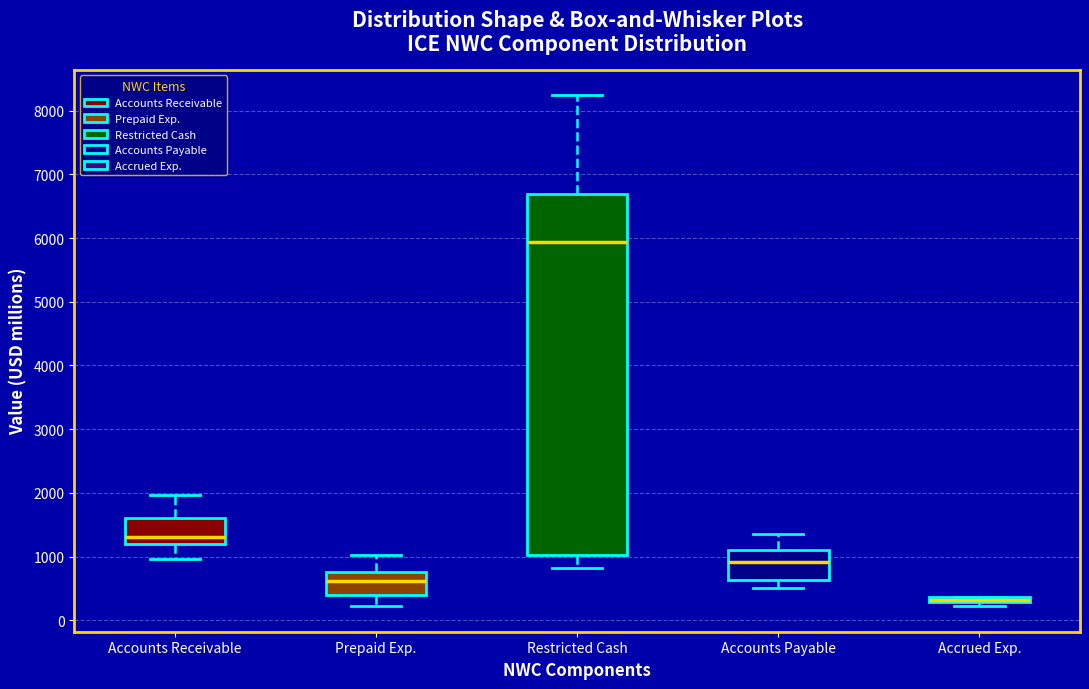

Where is the upper edge of the box for Accrued Exp. on the y-axis? The values are not printed on the chart, so give them approximately, as read against the axis.

400